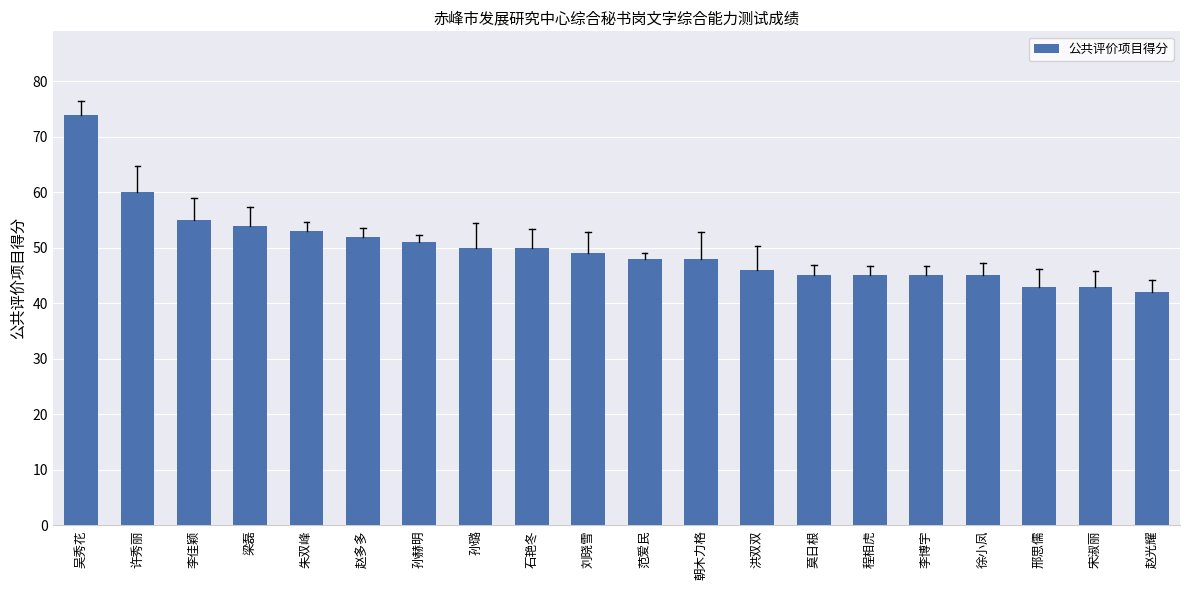

Are the bars grouped side by side (vs. stacked)?

No